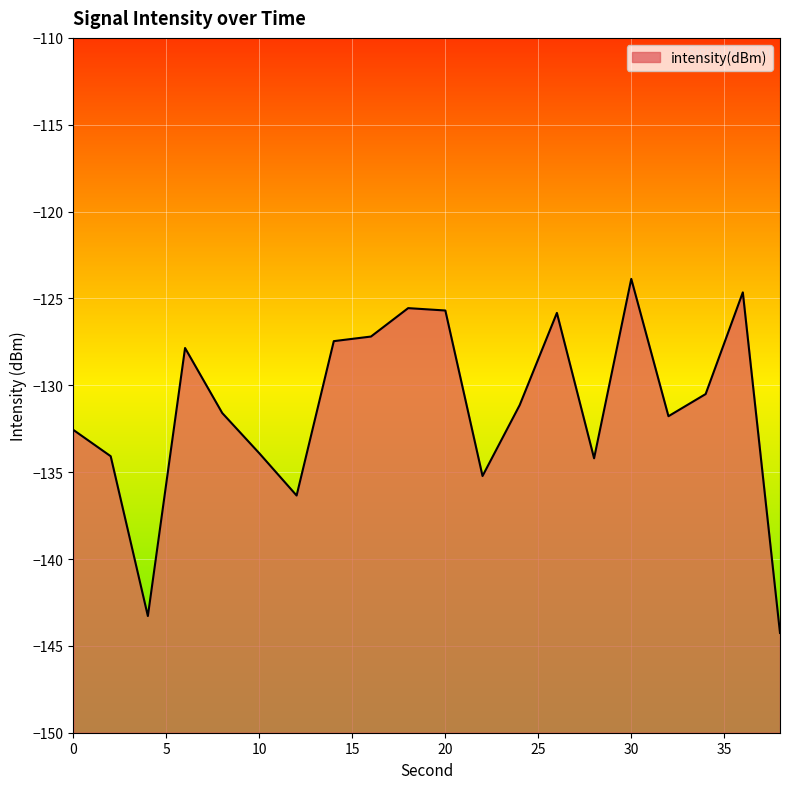

How many lines are shown in the chart?

1